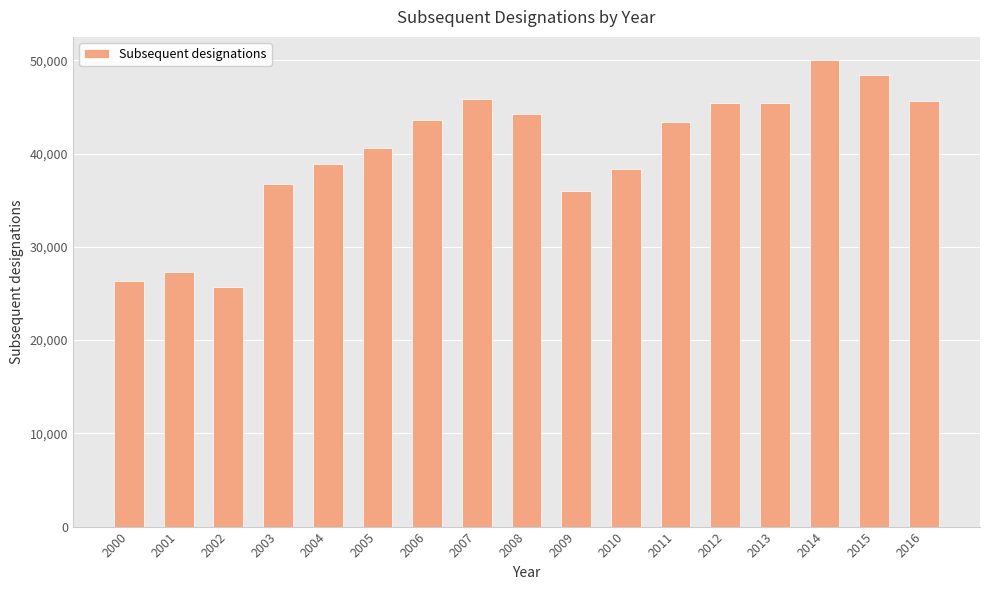

What is the value of the 5th bar from the left?

38866